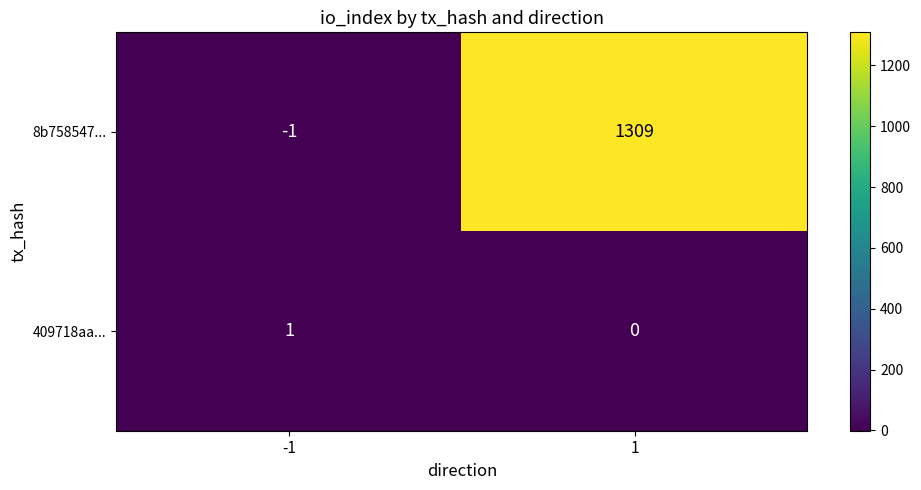

What is the total value across all series at 1?

1309